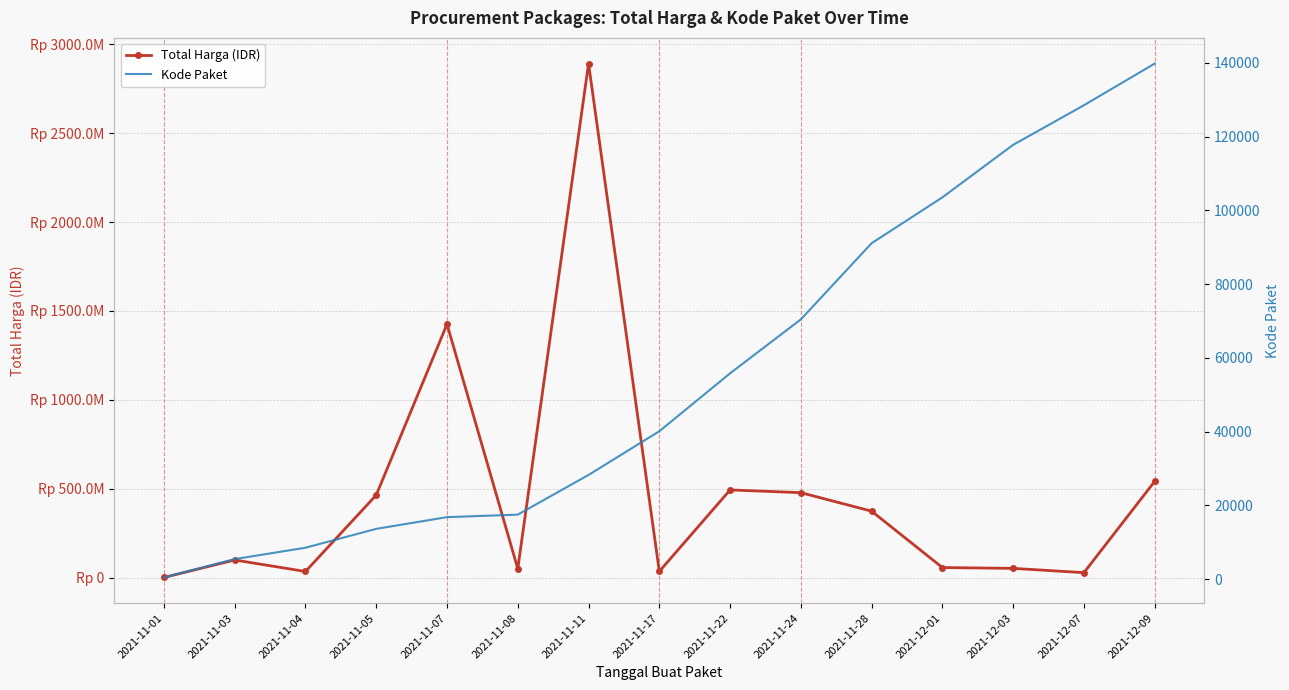

What is the sum of all Kode Paket values?

837847